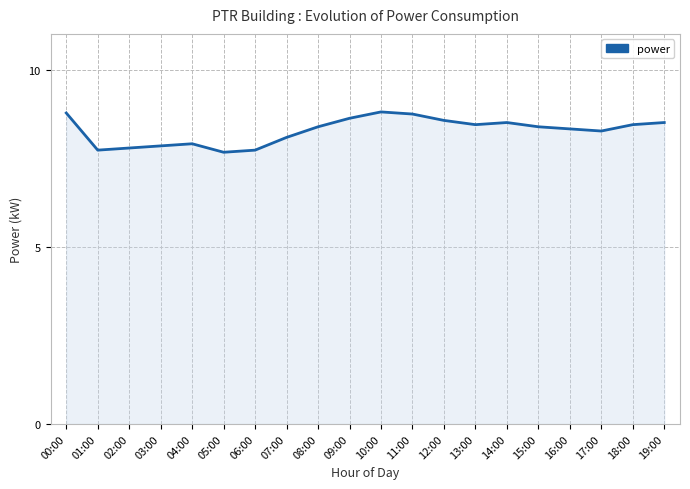

Reading left to right, list all the values displayed in this chart.

00:00=8.8	01:00=7.7	02:00=7.8	03:00=7.9	04:00=7.9	05:00=7.7	06:00=7.7	07:00=8.1	08:00=8.4	09:00=8.6	10:00=8.8	11:00=8.8	12:00=8.6	13:00=8.5	14:00=8.5	15:00=8.4	16:00=8.3	17:00=8.3	18:00=8.5	19:00=8.5